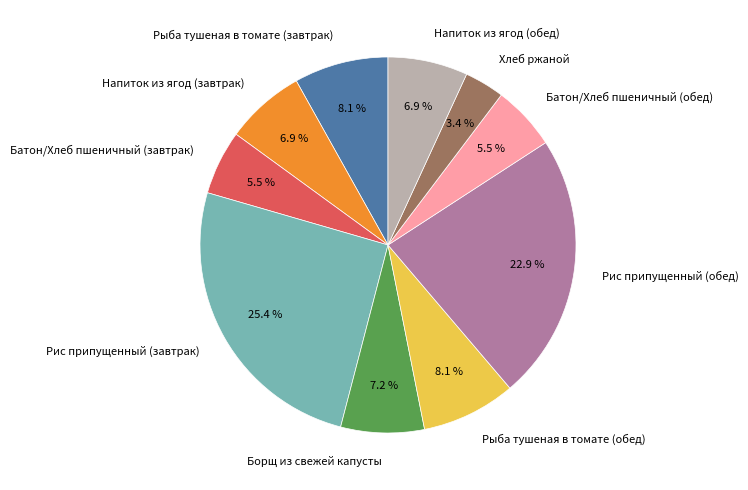

Which category has the biggest portion of the pie?

Рис припущенный (завтрак)